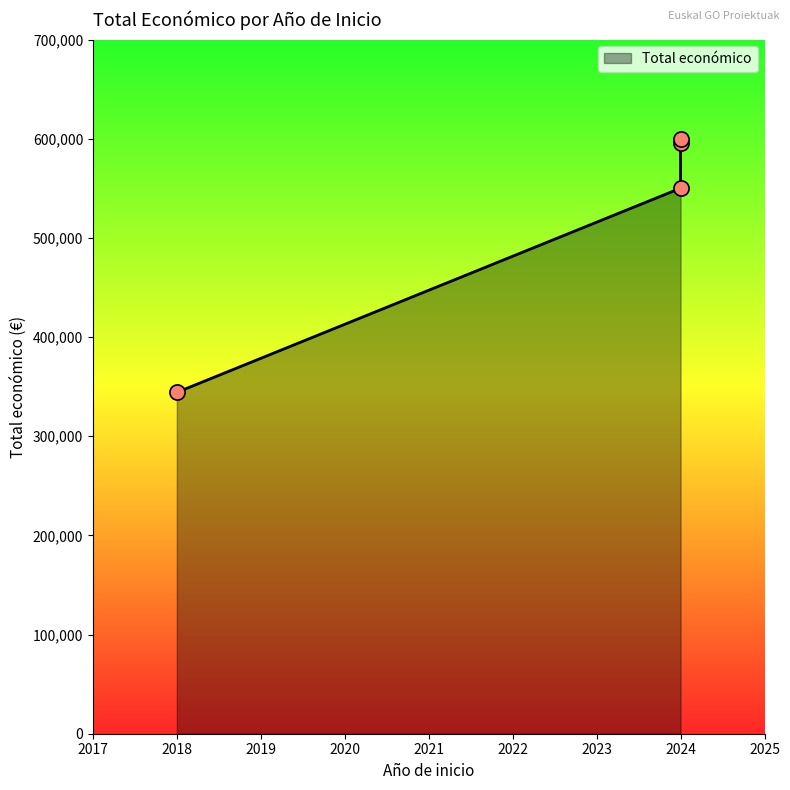

Between 2024 and 2024, which is larger?

2024